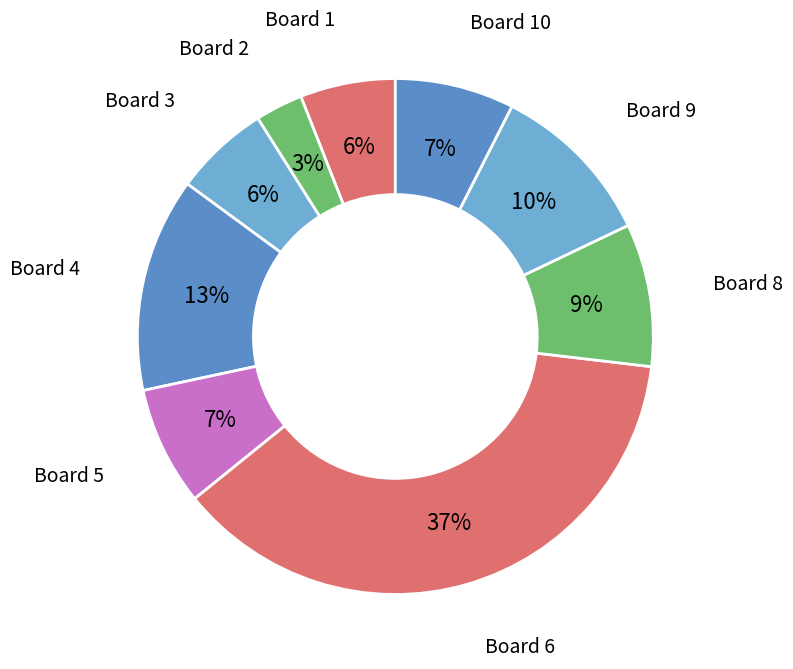

To the nearest percent, what percentage of the pie is Board 5?

7%